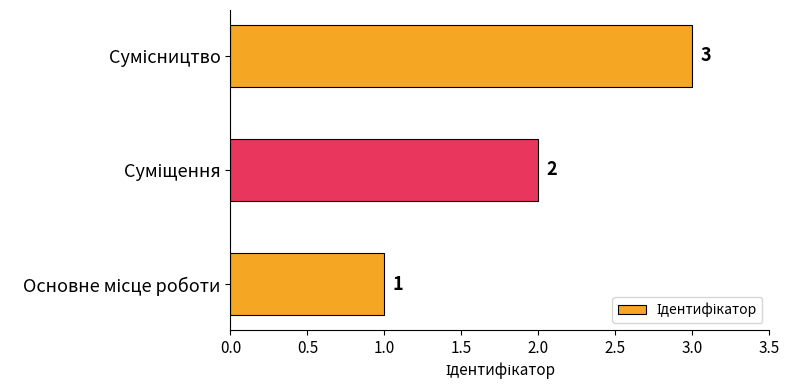

What is the average value?

2